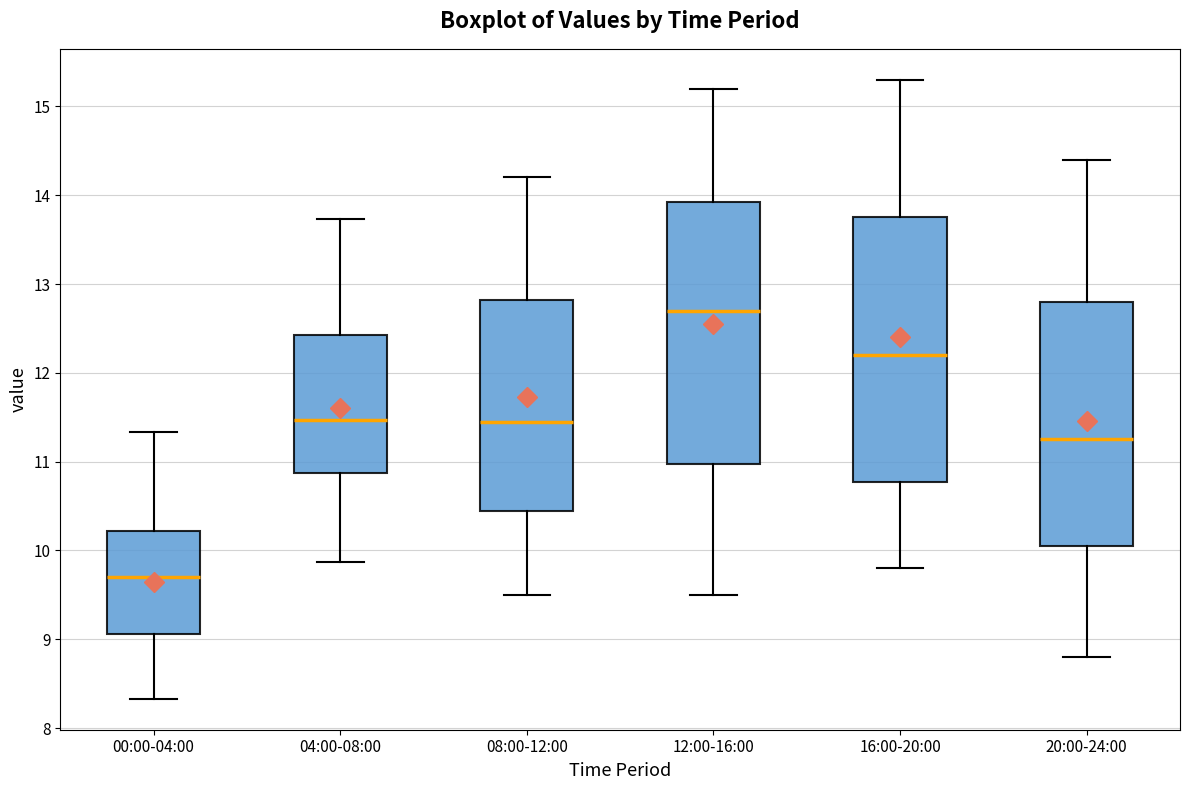

Which box has the highest median line?

12:00-16:00